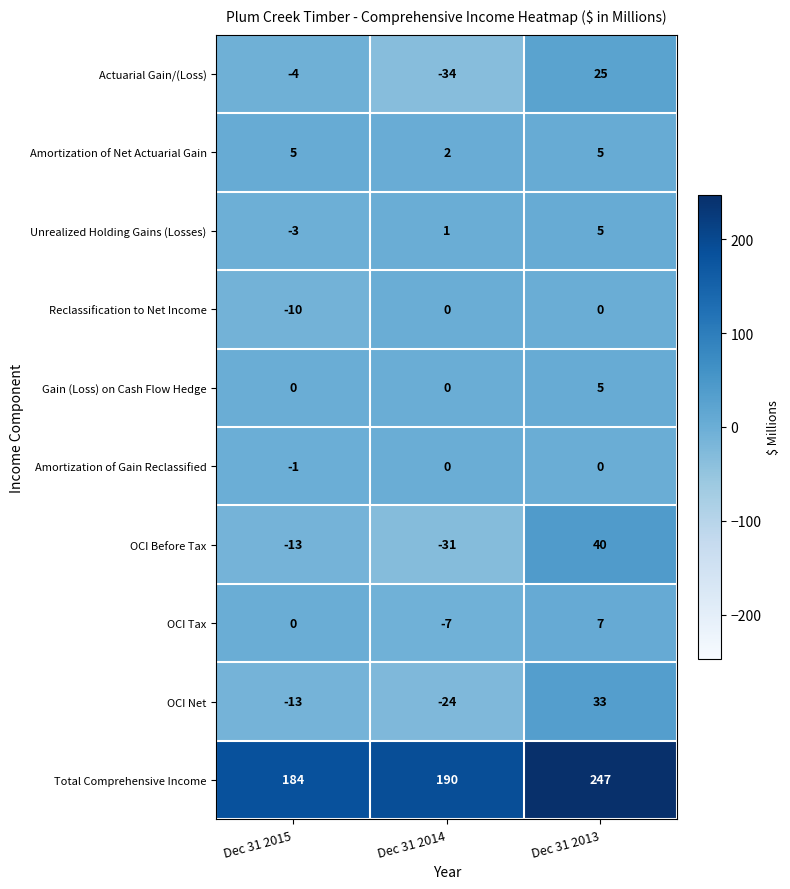

Where is OCI Before Tax nearest to the value 4?

Dec 31 2015